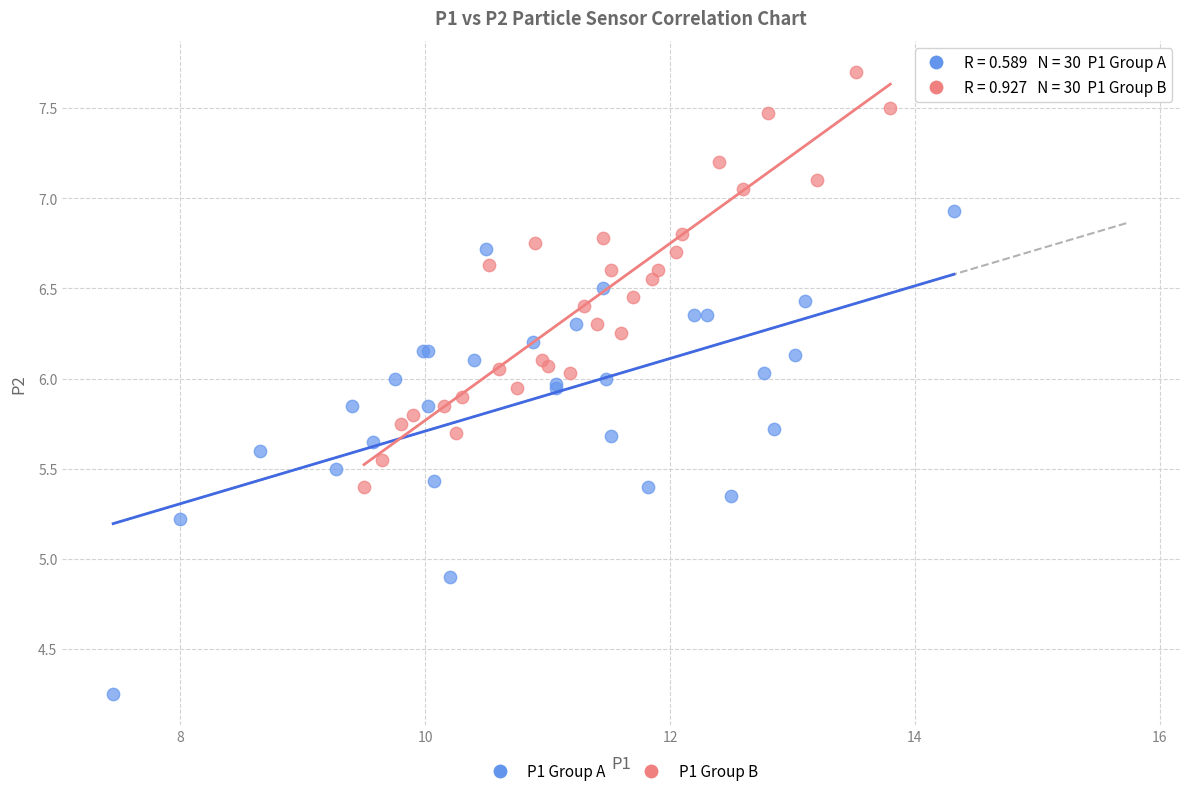

Which series has the largest Y range (max minus min)?

P1 Group A